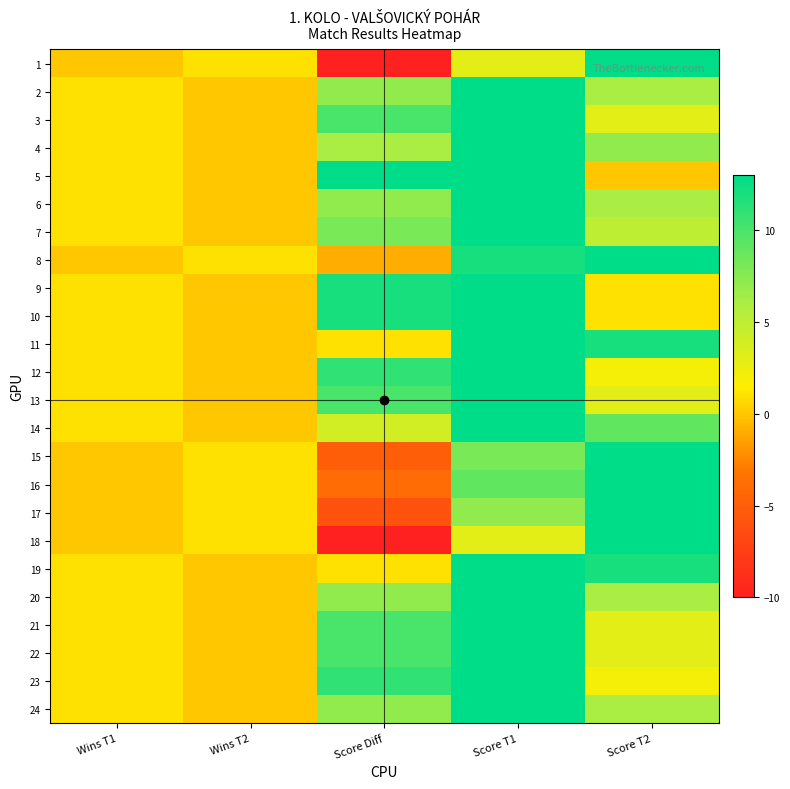

Which label corresponds to the smallest value in the chart?

Score Diff